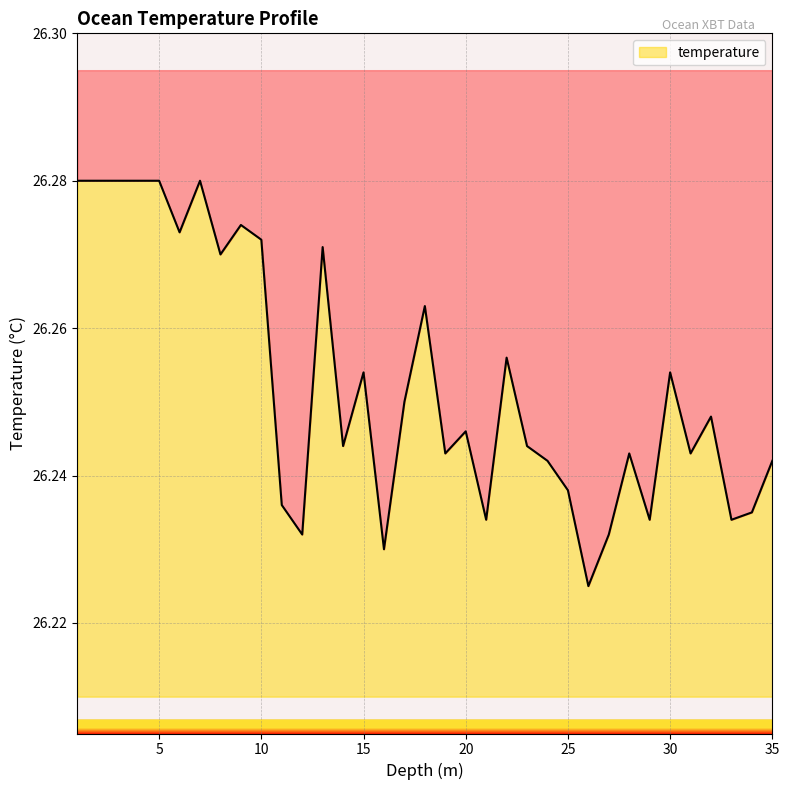

What is the difference between the second highest and second lowest values?

0.1